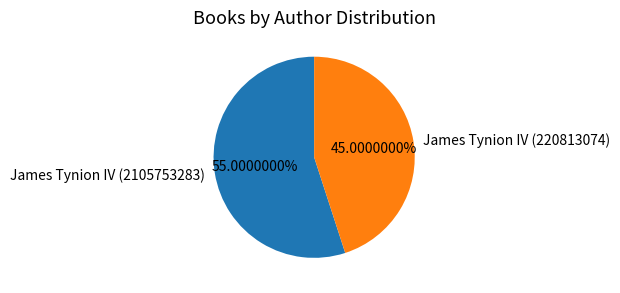

Does James Tynion IV (2105753283) represent more than half of the total?

Yes